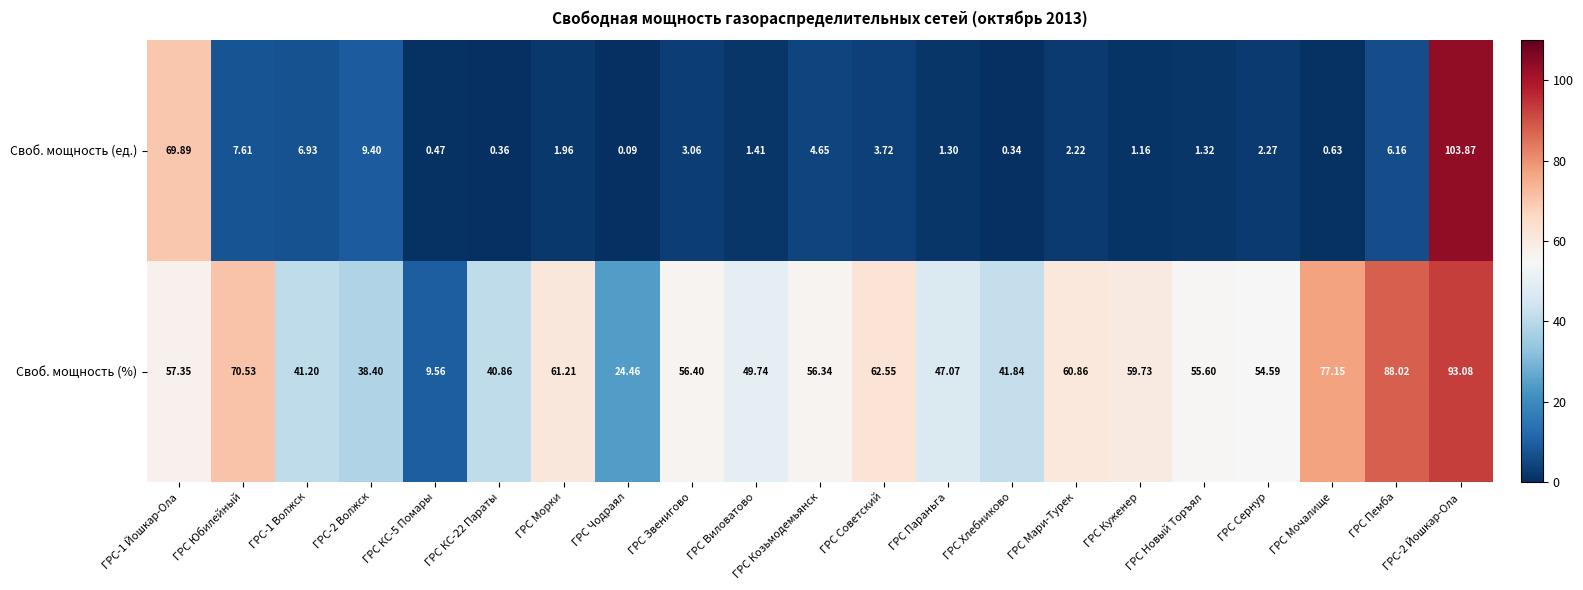

Which series has the largest total across all categories?

Своб. мощность (%)